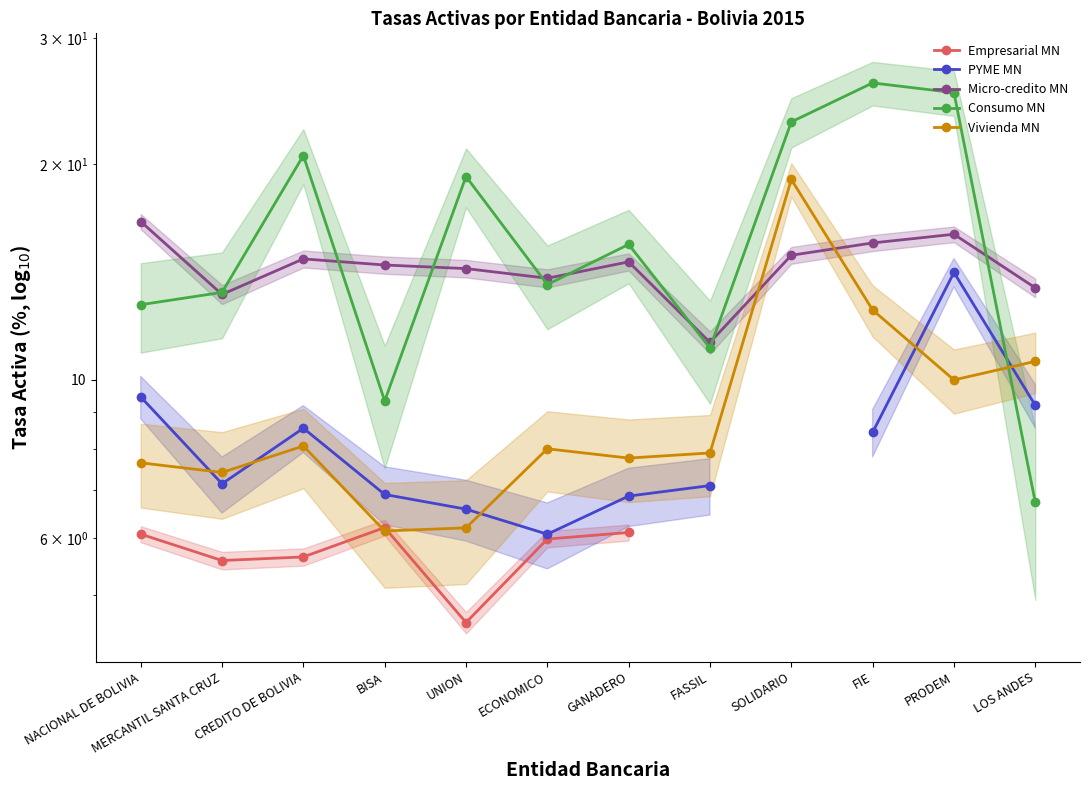

Rank the series at GANADERO from lowest to highest value.

Empresarial MN, PYME MN, Vivienda MN, Micro-credito MN, Consumo MN